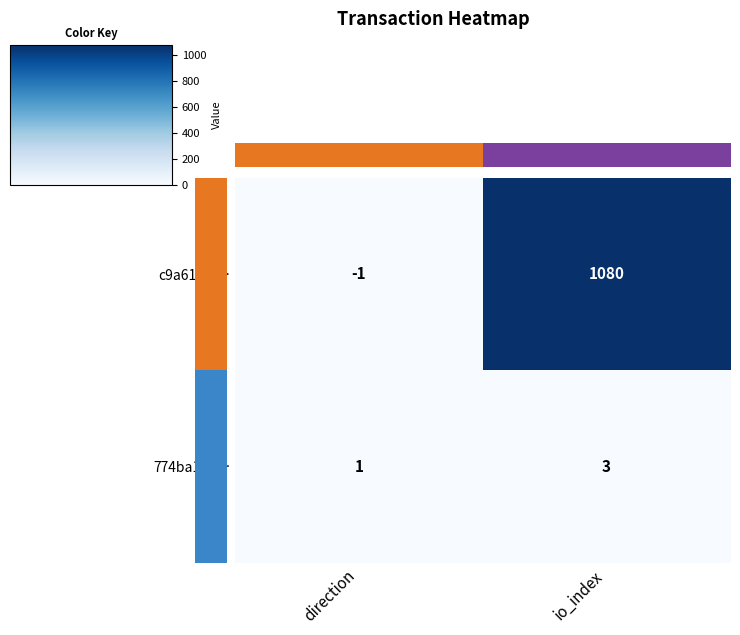

Reading left to right, transcribe all the data shown in this chart.

c9a6113f…: -1	1080
774ba1b4…: 1	3